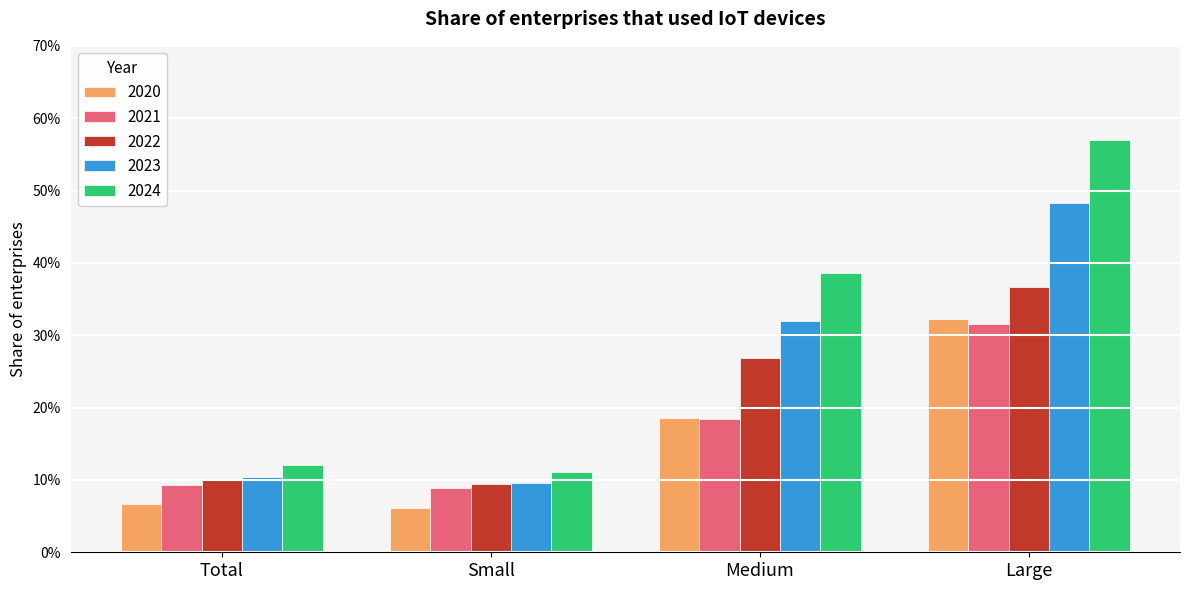

Does the chart contain any negative values?

No